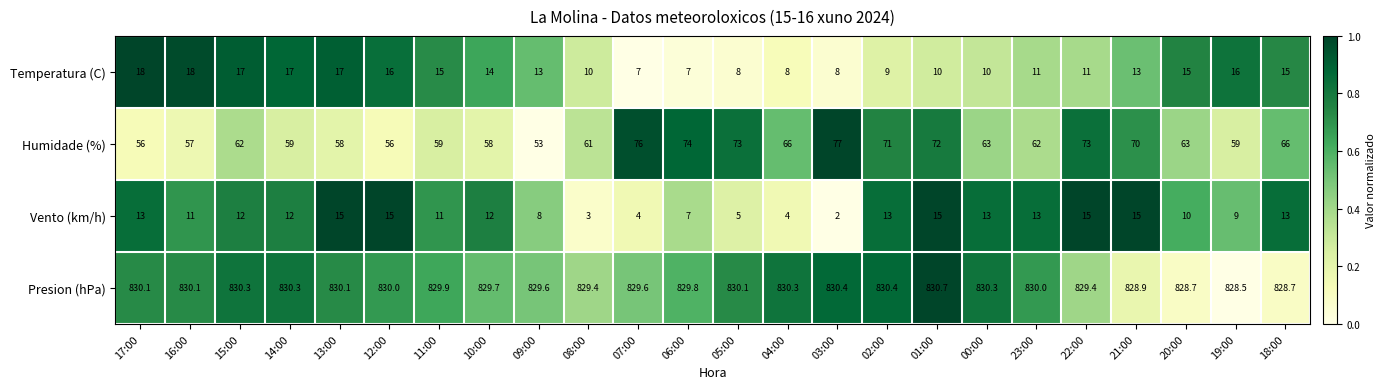

Which series has the widest spread of values?

Humidade (%)